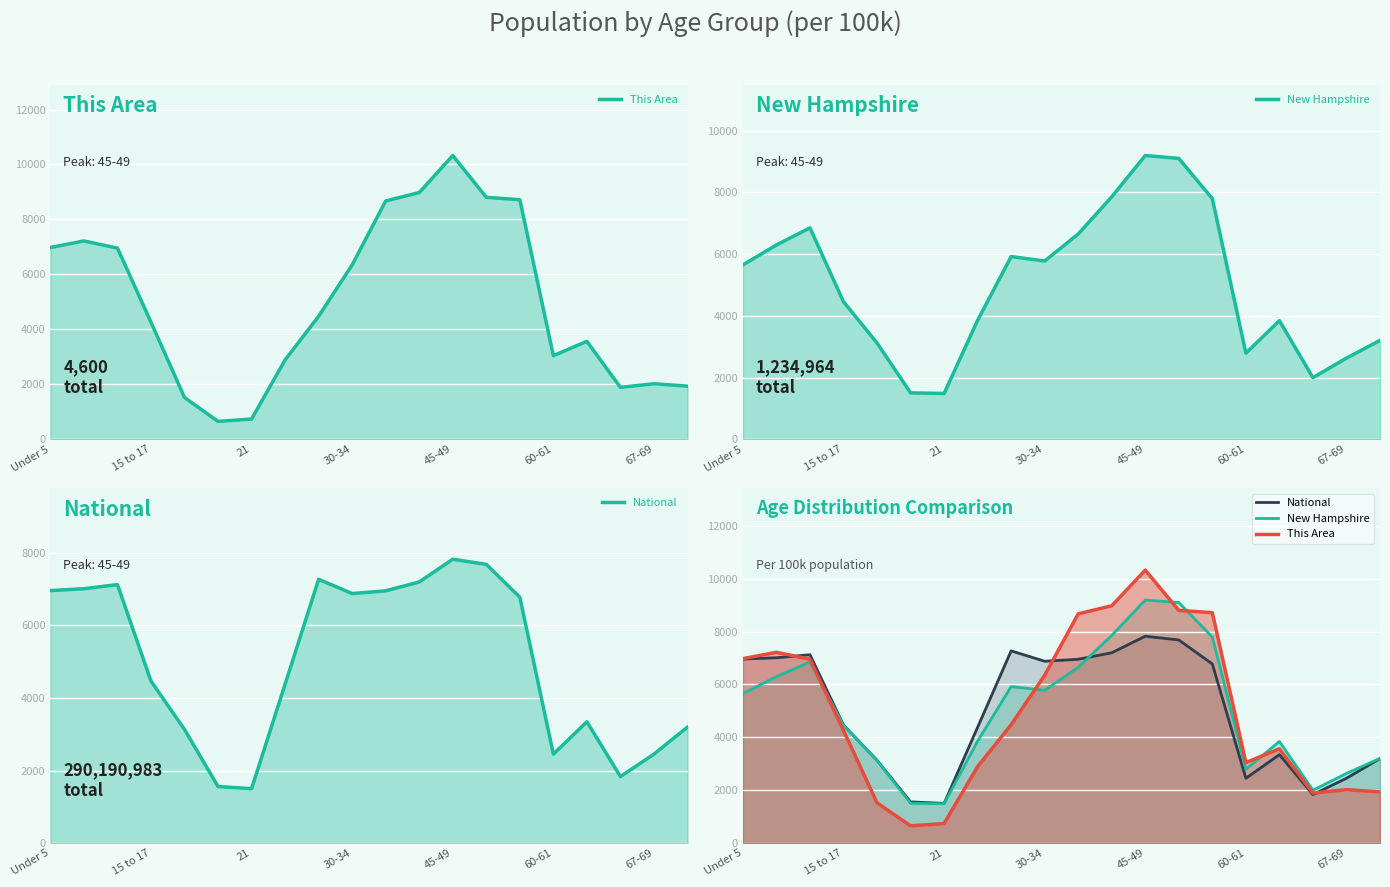

Which series has the widest spread of values?

This Area